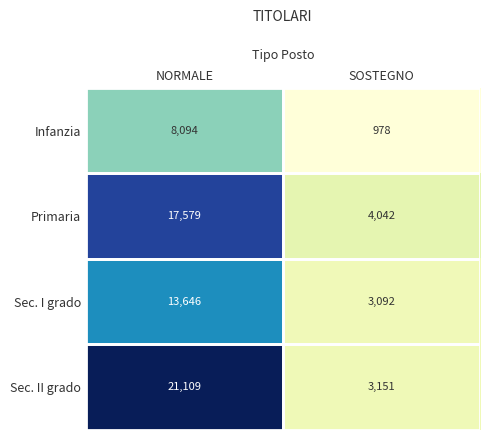

What is the difference between the maximum and minimum values in the Infanzia series?

7116